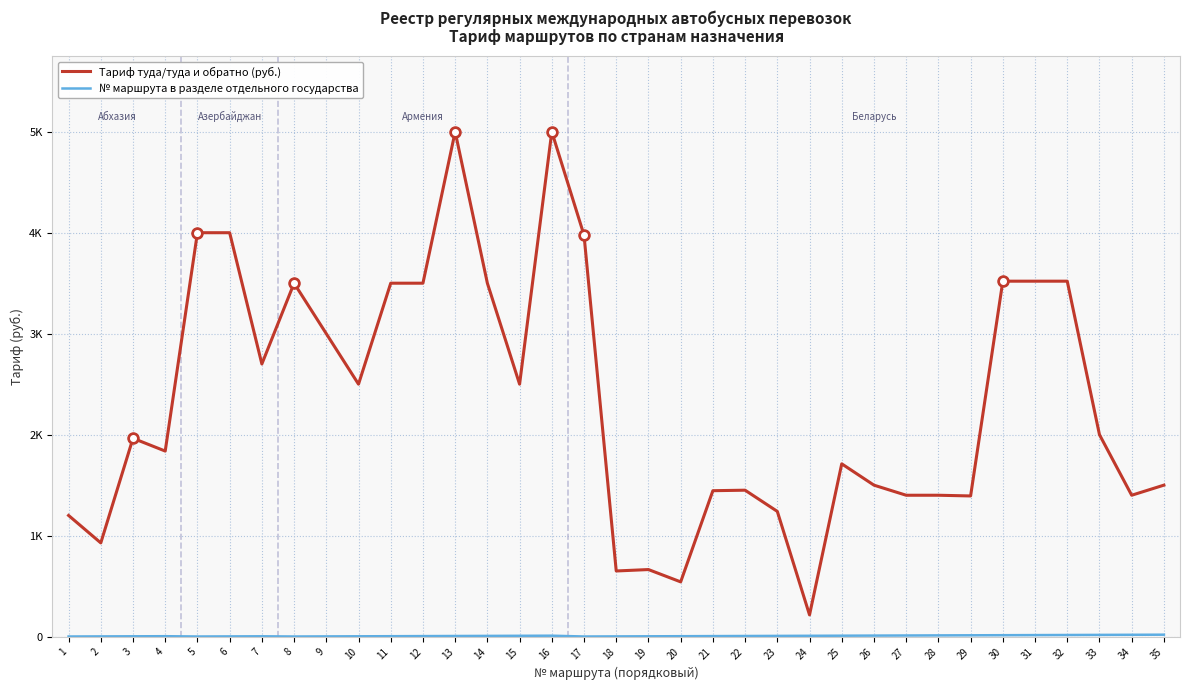

Is this an area chart (filled region under the line)?

No